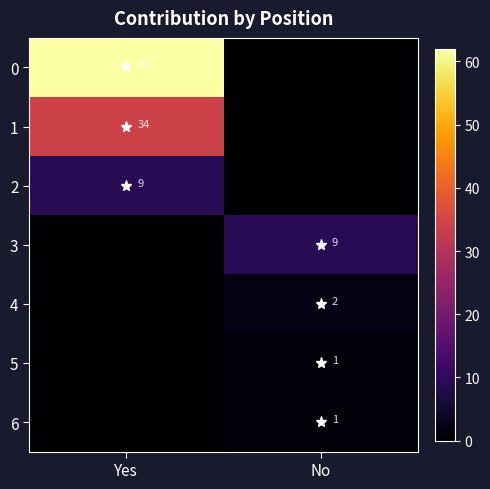

What is the average value of the 0 series?

31